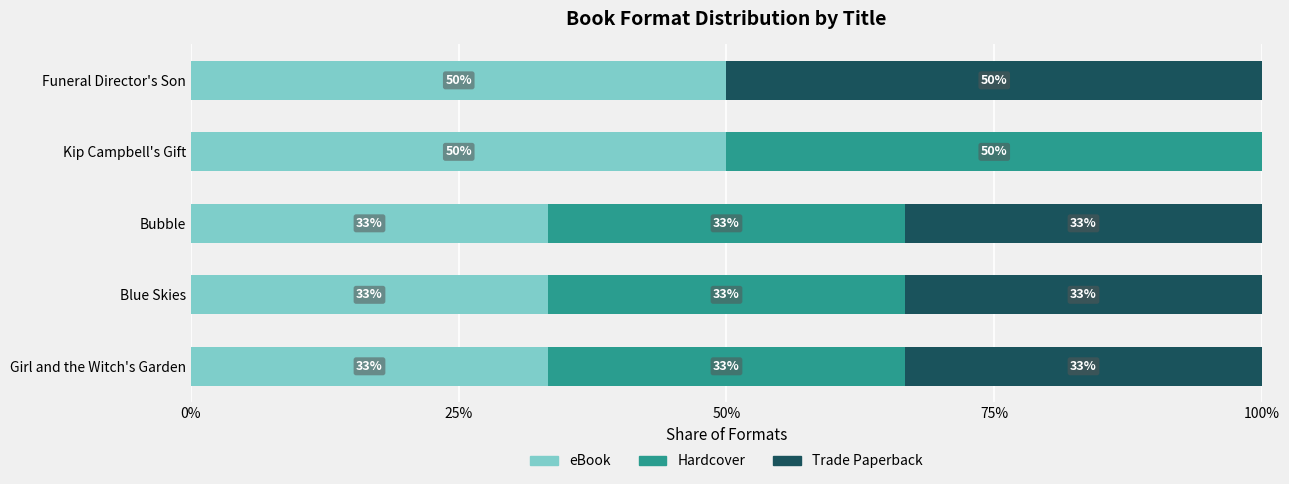

What are all the series names shown in the legend?

eBook, Hardcover, Trade Paperback